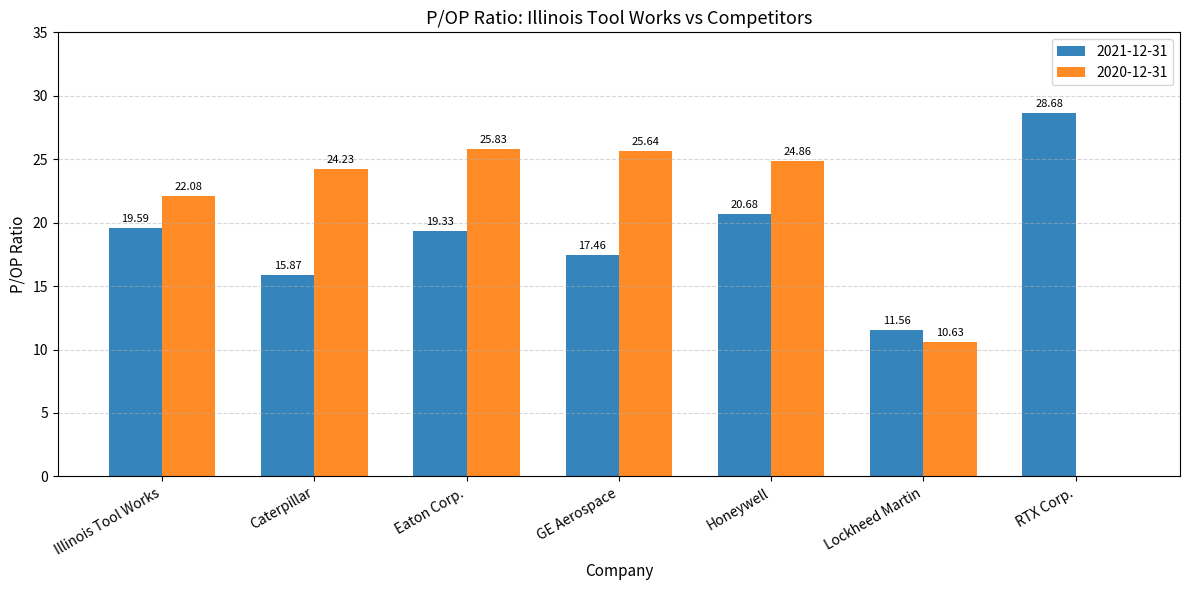

How many distinct data groups are displayed?

2